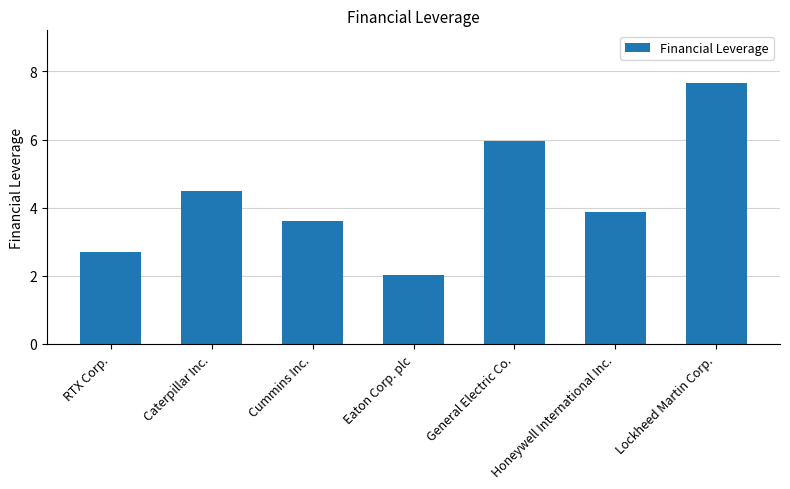

What is the ratio of the value at Caterpillar Inc. to the value at Eaton Corp. plc?

2.2